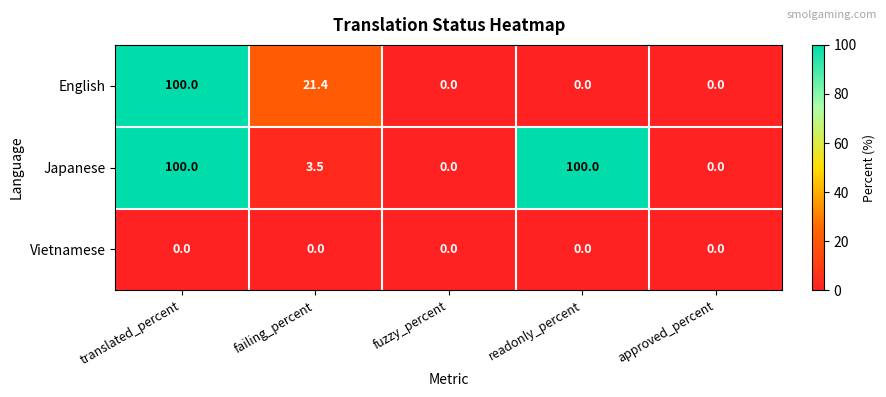

Rank the series at failing_percent from lowest to highest value.

Vietnamese, Japanese, English